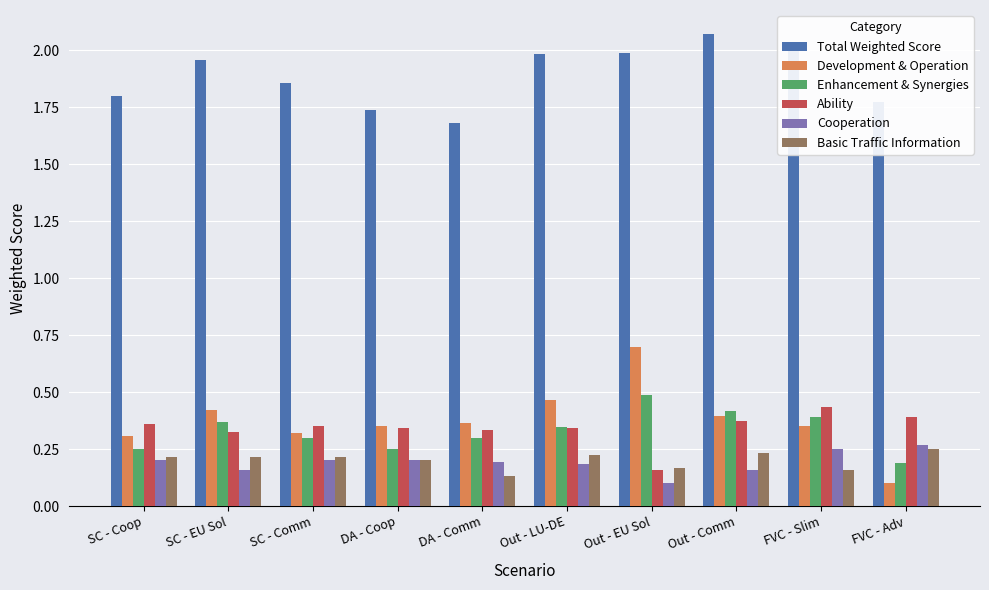

Count the number of data series in this chart.

6